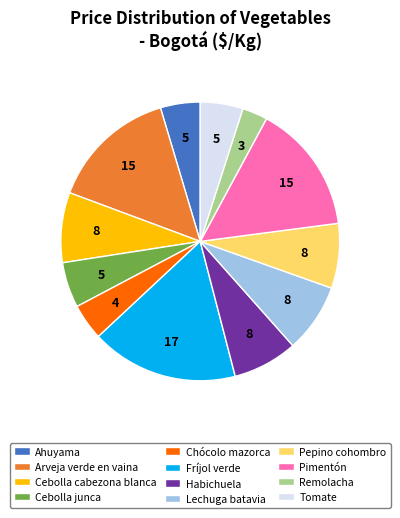

Approximately how many times larger is the value at Ahuyama compared to Pepino cohombro?

0.6